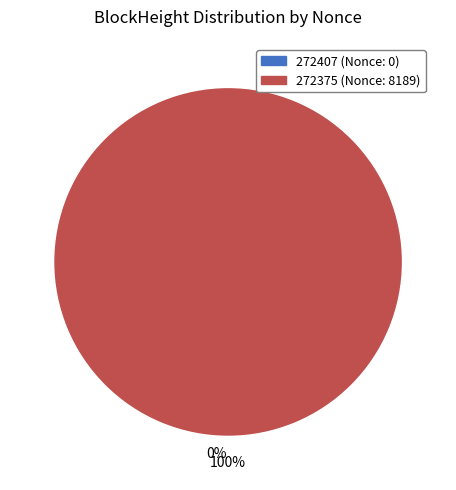

What percentage is the 272375 slice, to the nearest percent?

100%